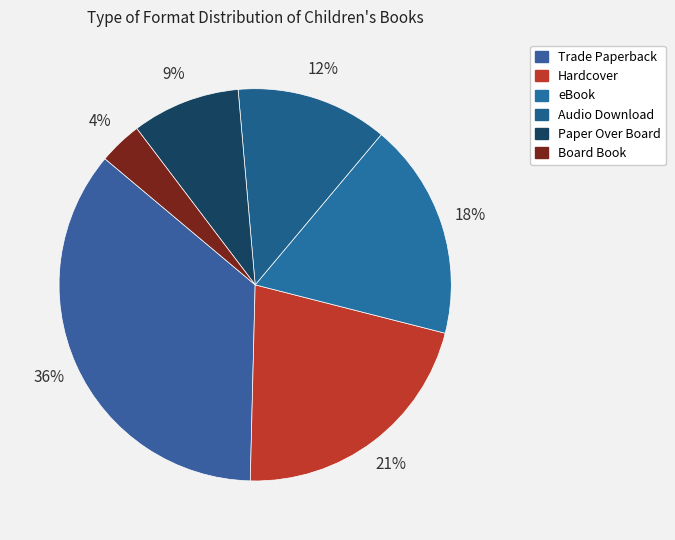

Is there any slice that represents more than half of the pie?

No